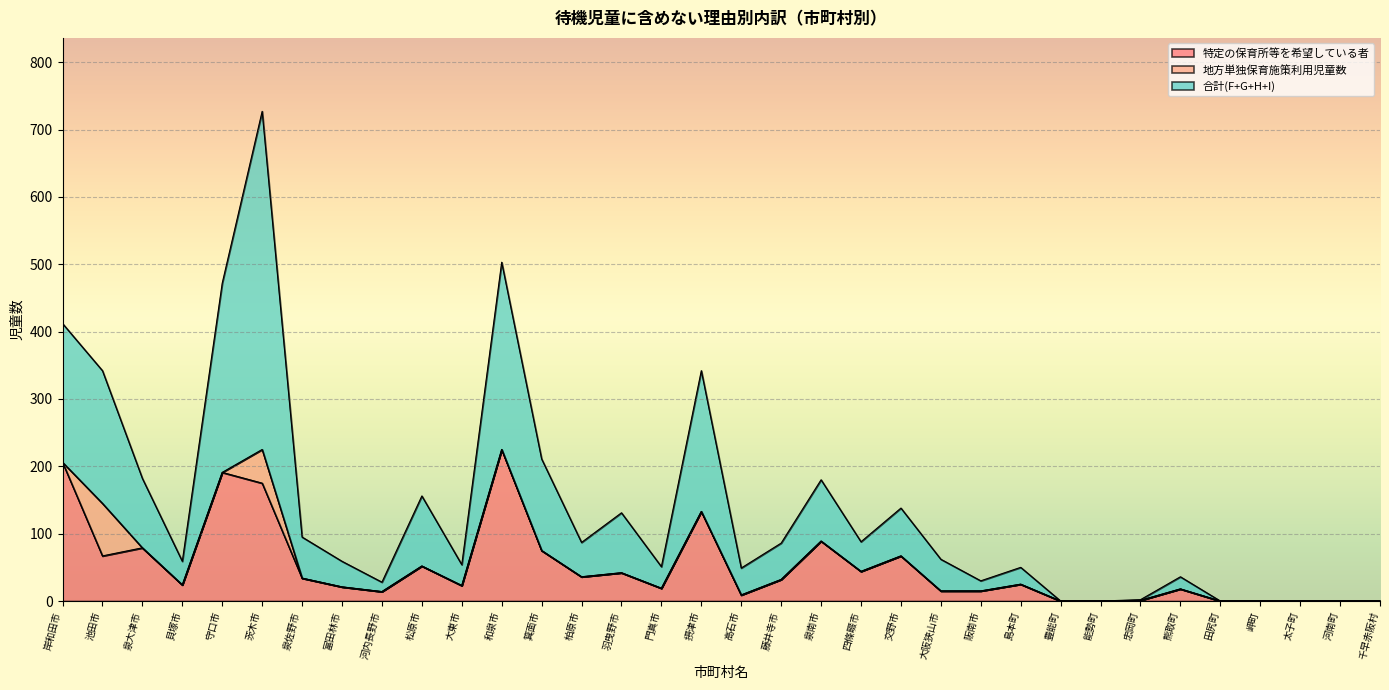

True or false: 合計(F+G+H+I) and 特定の保育所等を希望している者 cross at least once.

False